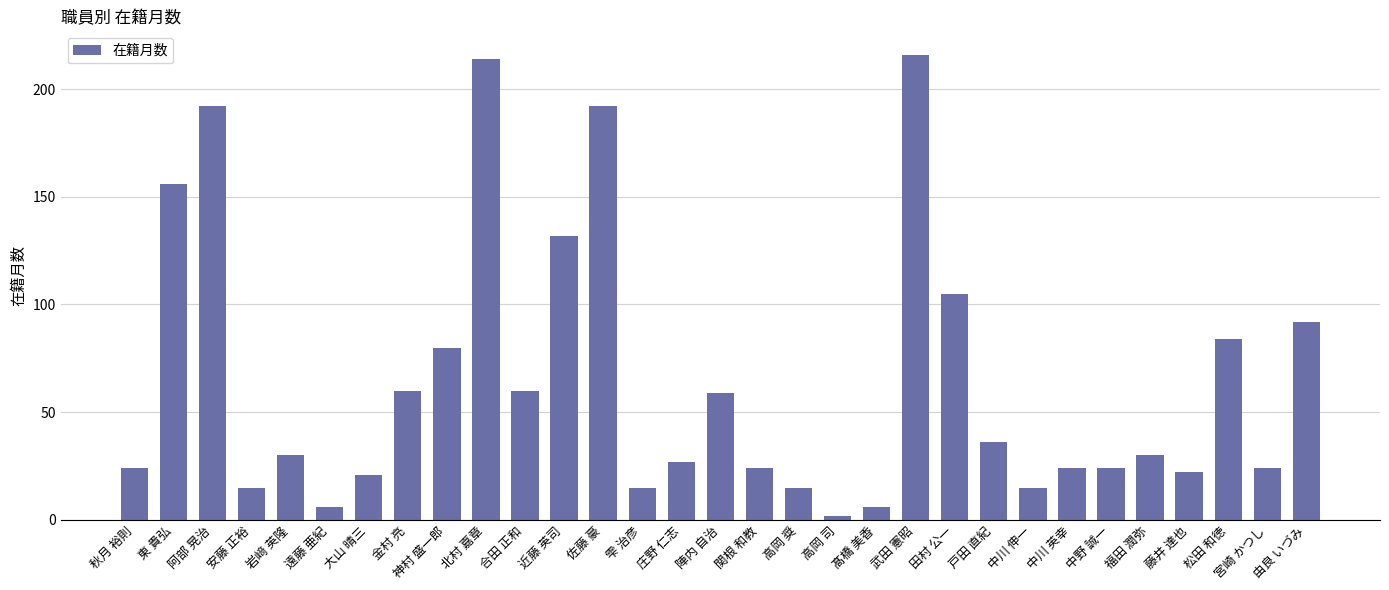

Reading right to left, list all the values displayed in this chart.

由良 いづみ=92	宮崎 かつし=24	松田 和徳=84	藤井 達也=22	福田 潤弥=30	中野 誠一=24	中川 英幸=24	中川 伸一=15	戸田 直紀=36	田村 公一=105	武田 憲昭=216	髙橋 美香=6	高岡 司=2	高岡 奨=15	関根 和教=24	陣内 自治=59	庄野 仁志=27	雫 治彦=15	佐藤 豪=192	近藤 英司=132	合田 正和=60	北村 嘉章=214	神村 盛一郎=80	金村 亮=60	大山 晴三=21	遠藤 亜紀=6	岩﨑 英隆=30	安藤 正裕=15	阿部 晃治=192	東 貴弘=156	秋月 裕則=24